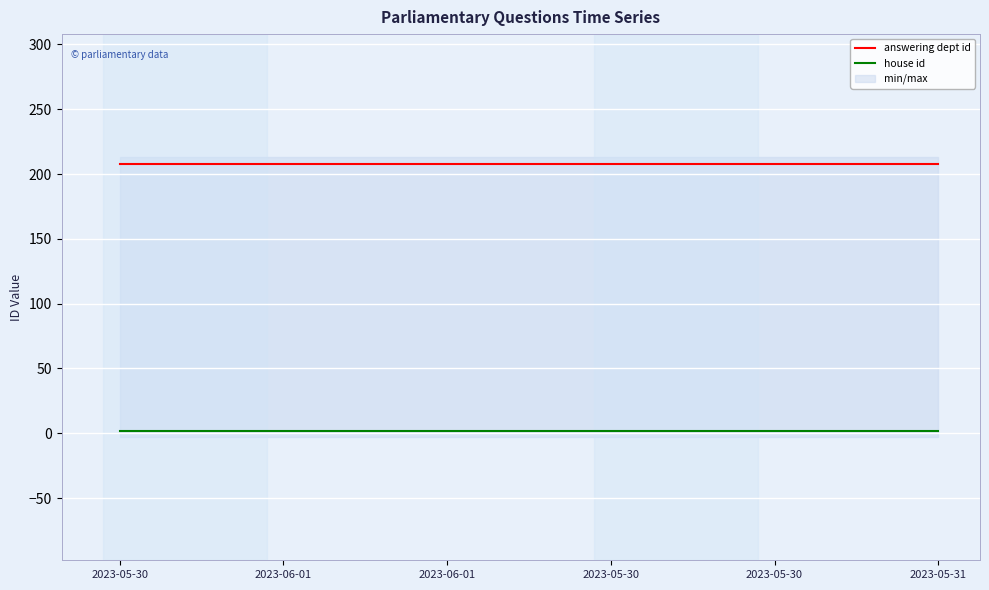

Which series has the largest total across all categories?

answering dept id